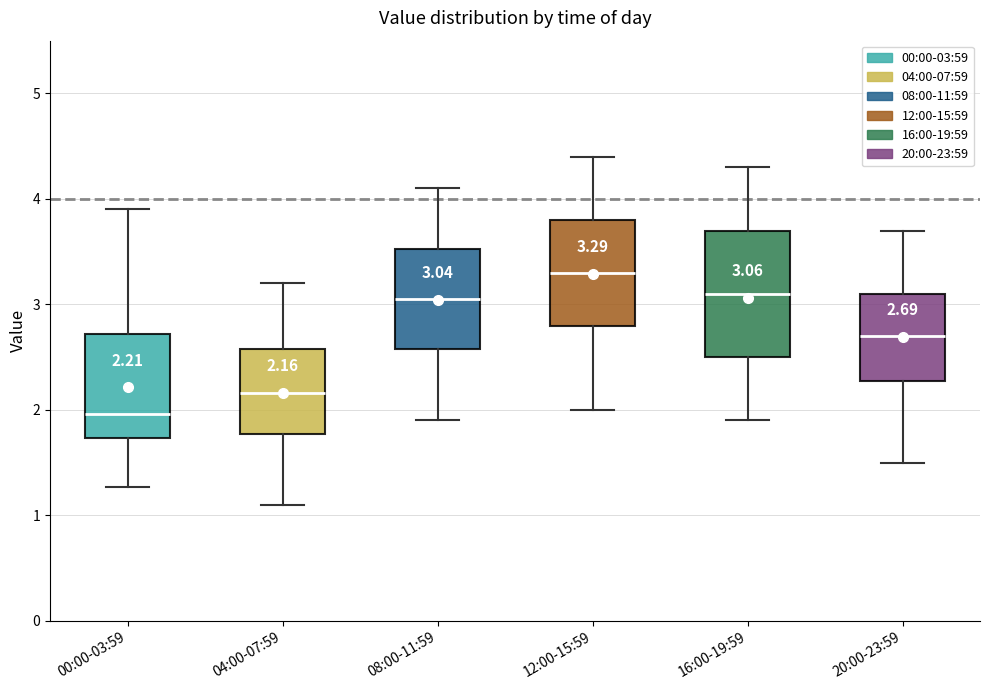

Which box is the tallest, from its lower edge to its upper edge?

16:00-19:59